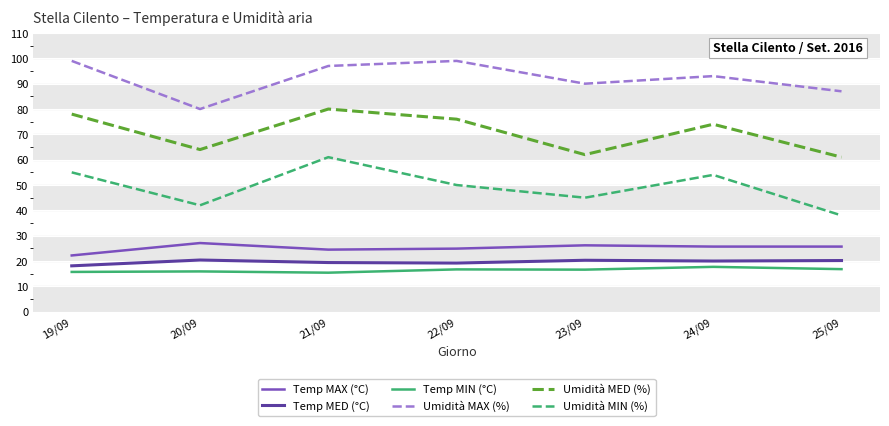

What is the average value of the Temp MED (°C) series?

19.7